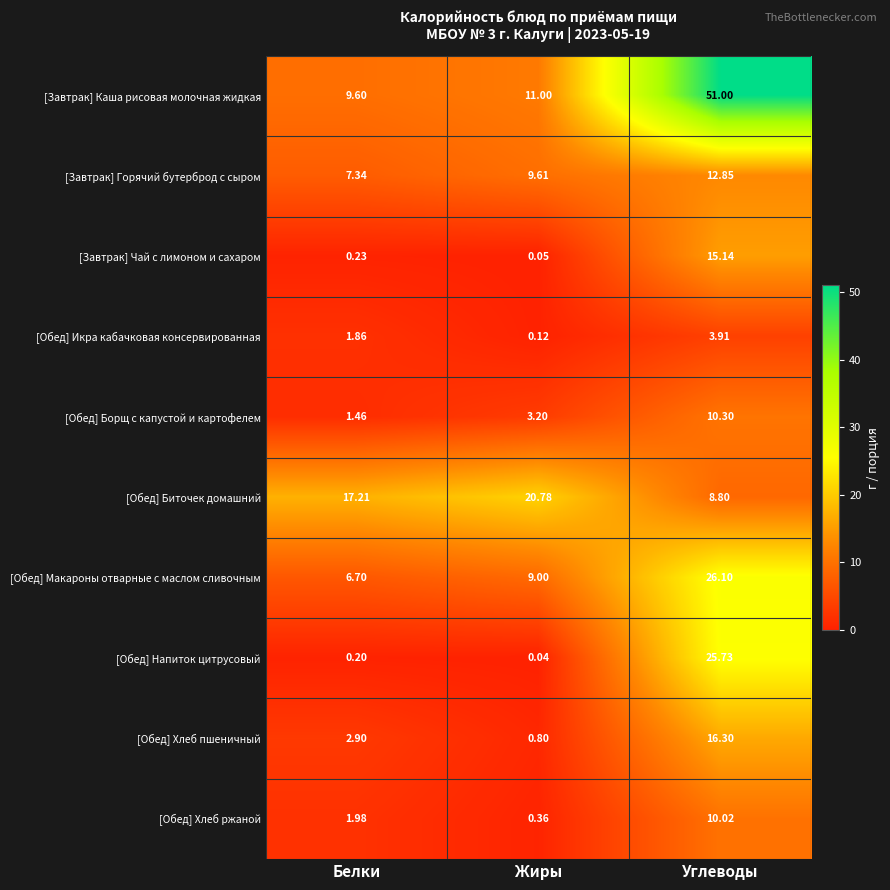

Is the value of [Обед] Хлеб ржаной at Жиры greater than the value of [Обед] Напиток цитрусовый at Жиры?

Yes